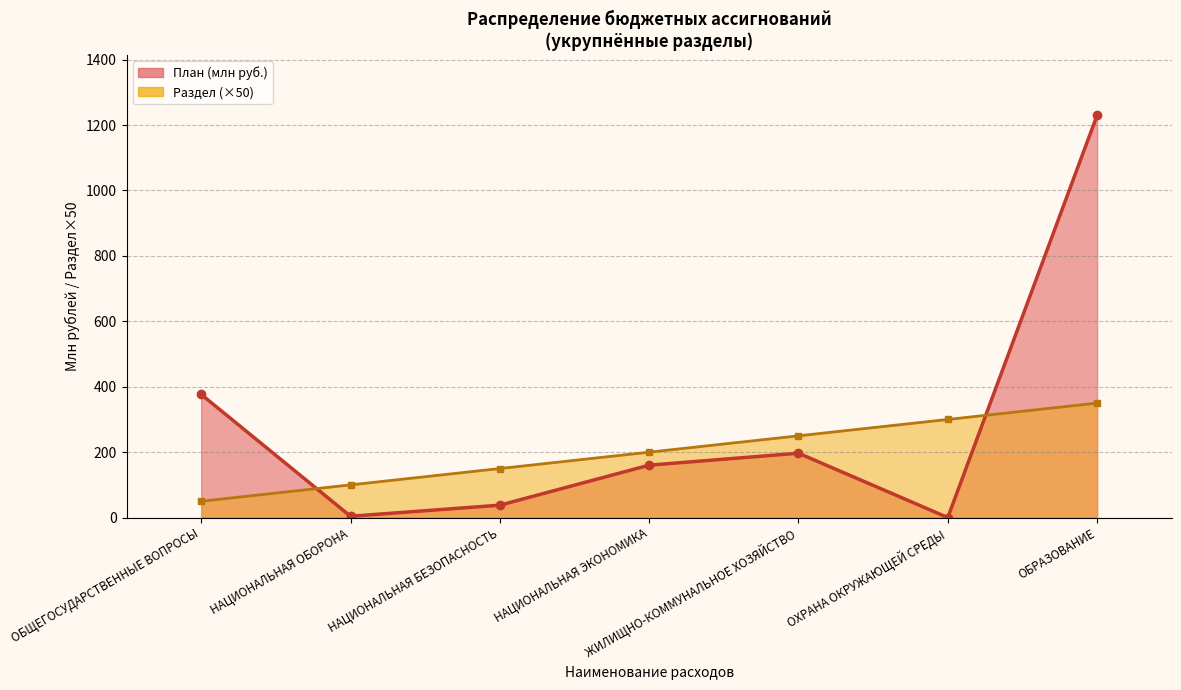

At how many categories does at least one series exceed 2?

7